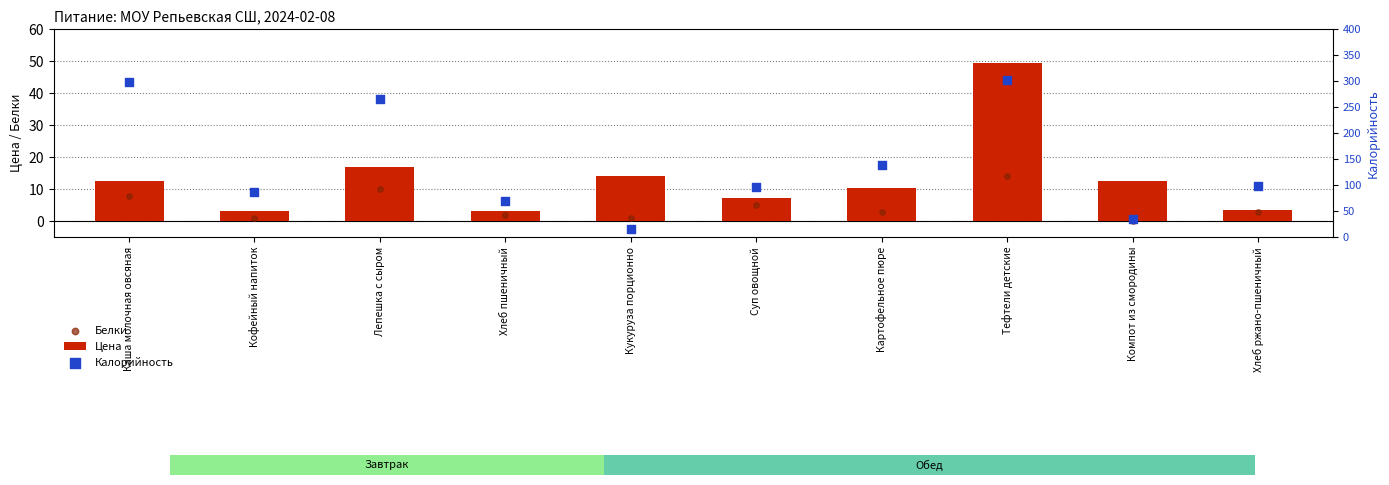

Which series has the largest total across all categories?

Калорийность